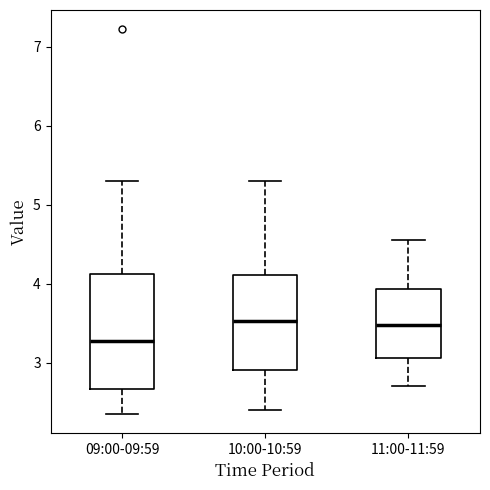

Where does the lower whisker of the box for 10:00-10:59 end on the y-axis? The values are not printed on the chart, so give them approximately, as read against the axis.

2.4